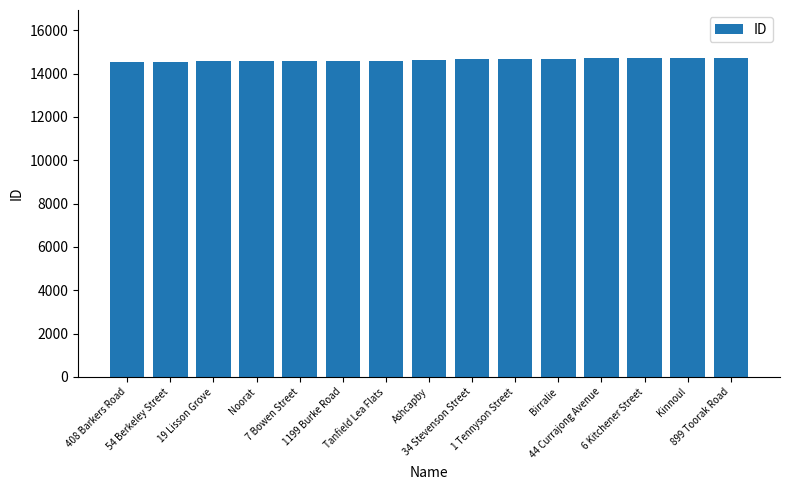

What position from the left is Kinnoul?

14